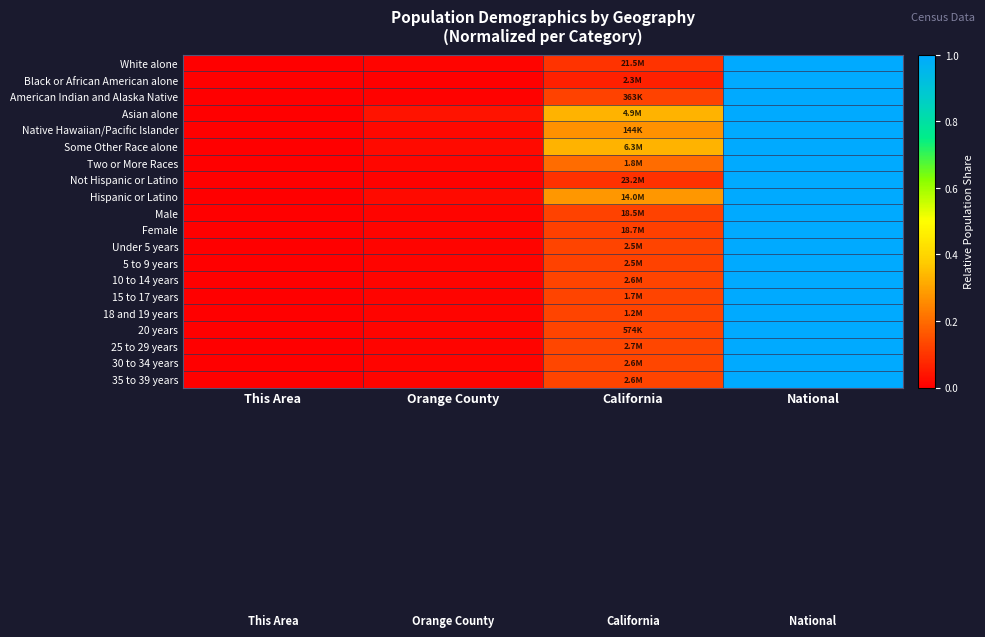

Reading left to right, transcribe all the data shown in this chart.

White alone: This Area=0.0	Orange County=0.0	California=0.1	National=1.0
Black or African American alone: This Area=0.0	Orange County=0.0	California=0.1	National=1.0
American Indian and Alaska Native: This Area=0.0	Orange County=0.0	California=0.1	National=1.0
Asian alone: This Area=0.0	Orange County=0.0	California=0.3	National=1.0
Native Hawaiian/Pacific Islander: This Area=0.0	Orange County=0.0	California=0.3	National=1.0
Some Other Race alone: This Area=0.0	Orange County=0.0	California=0.3	National=1.0
Two or More Races: This Area=0.0	Orange County=0.0	California=0.2	National=1.0
Not Hispanic or Latino: This Area=0.0	Orange County=0.0	California=0.1	National=1.0
Hispanic or Latino: This Area=0.0	Orange County=0.0	California=0.3	National=1.0
Male: This Area=0.0	Orange County=0.0	California=0.1	National=1.0
Female: This Area=0.0	Orange County=0.0	California=0.1	National=1.0
Under 5 years: This Area=0.0	Orange County=0.0	California=0.1	National=1.0
5 to 9 years: This Area=0.0	Orange County=0.0	California=0.1	National=1.0
10 to 14 years: This Area=0.0	Orange County=0.0	California=0.1	National=1.0
15 to 17 years: This Area=0.0	Orange County=0.0	California=0.1	National=1.0
18 and 19 years: This Area=0.0	Orange County=0.0	California=0.1	National=1.0
20 years: This Area=0.0	Orange County=0.0	California=0.1	National=1.0
25 to 29 years: This Area=0.0	Orange County=0.0	California=0.1	National=1.0
30 to 34 years: This Area=0.0	Orange County=0.0	California=0.1	National=1.0
35 to 39 years: This Area=0.0	Orange County=0.0	California=0.1	National=1.0